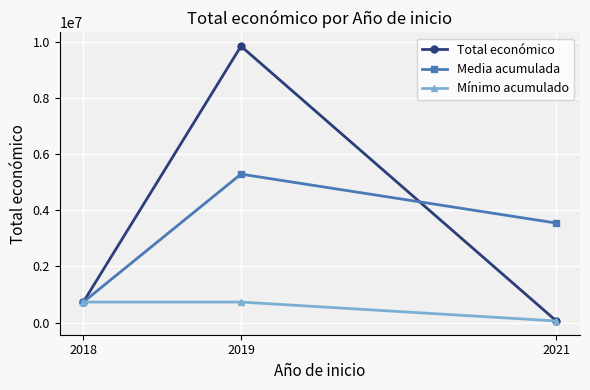

What is the average value of the Media acumulada series?

3187062.2